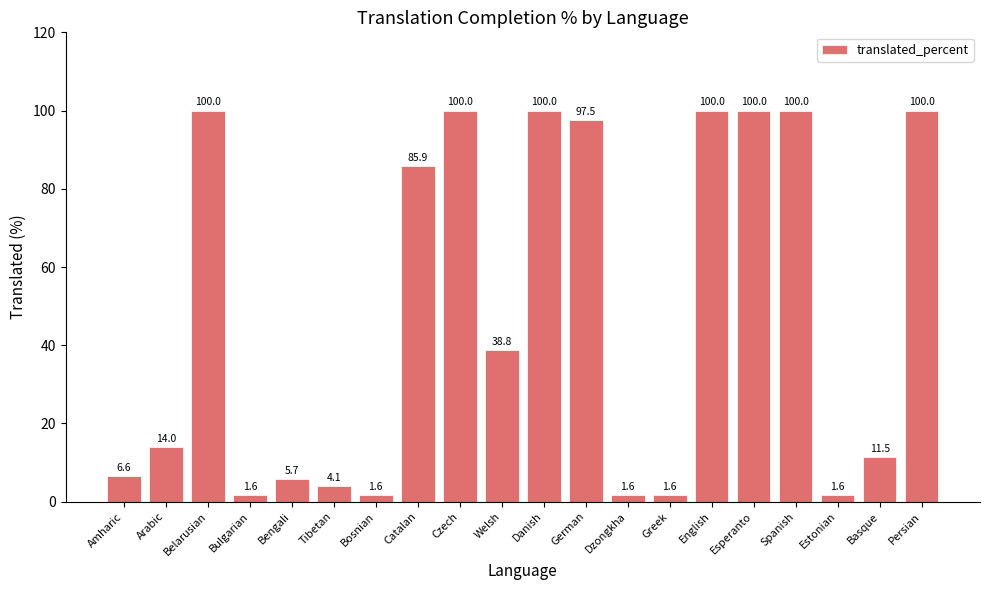

What is the sum of all values?

972.1